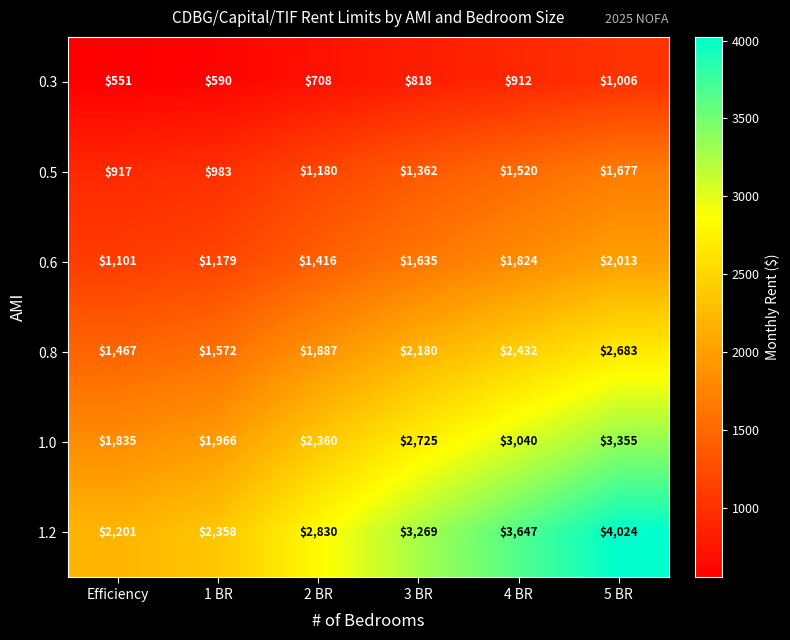

Is it true that 0.5 equals 1715 at 1 BR?

False